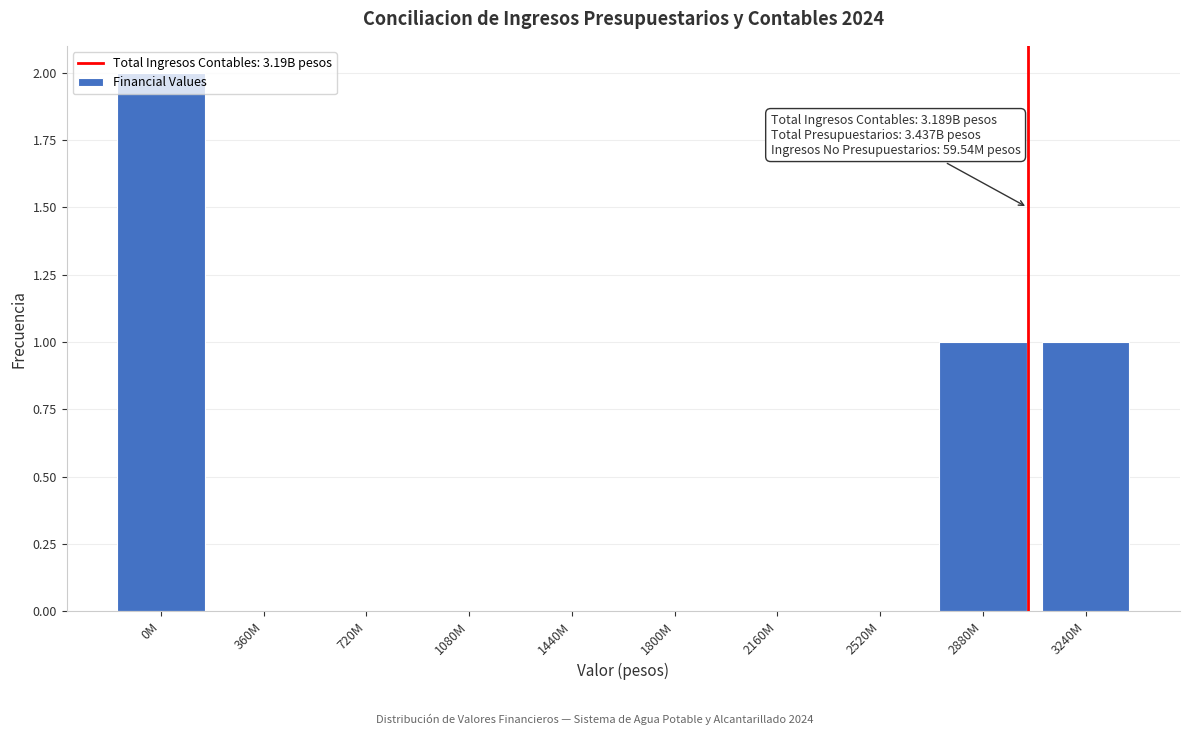

What is the change in value from 720M to 3240M?

+1